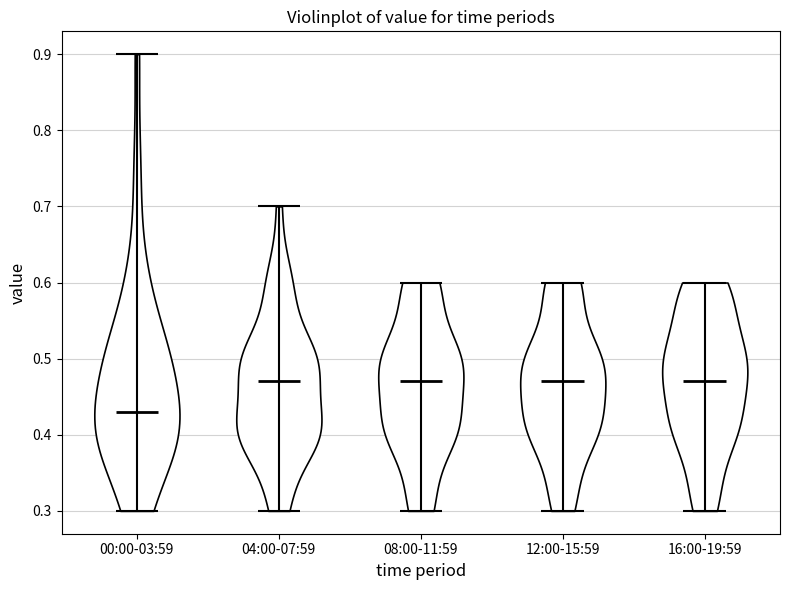

Reading left to right, read every violin against the y-axis: where its median line is, and the lowest and highest points it reaches. The values are not printed on the chart, so give them approximately, as read against the axis.

00:00-03:59: median line 0.43, lowest point 0.30, highest point 0.90
04:00-07:59: median line 0.47, lowest point 0.30, highest point 0.70
08:00-11:59: median line 0.47, lowest point 0.30, highest point 0.60
12:00-15:59: median line 0.47, lowest point 0.30, highest point 0.60
16:00-19:59: median line 0.47, lowest point 0.30, highest point 0.60